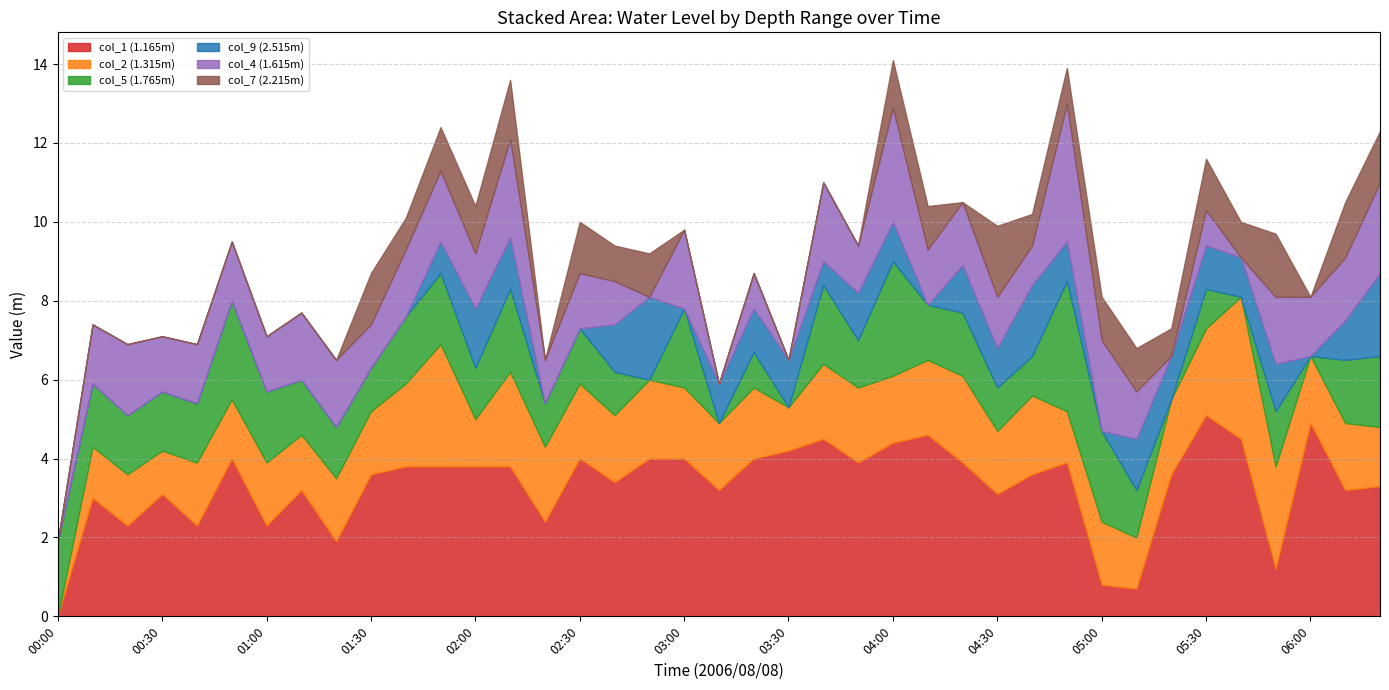

What is the maximum value for col_1 (1.165m)?

5.1